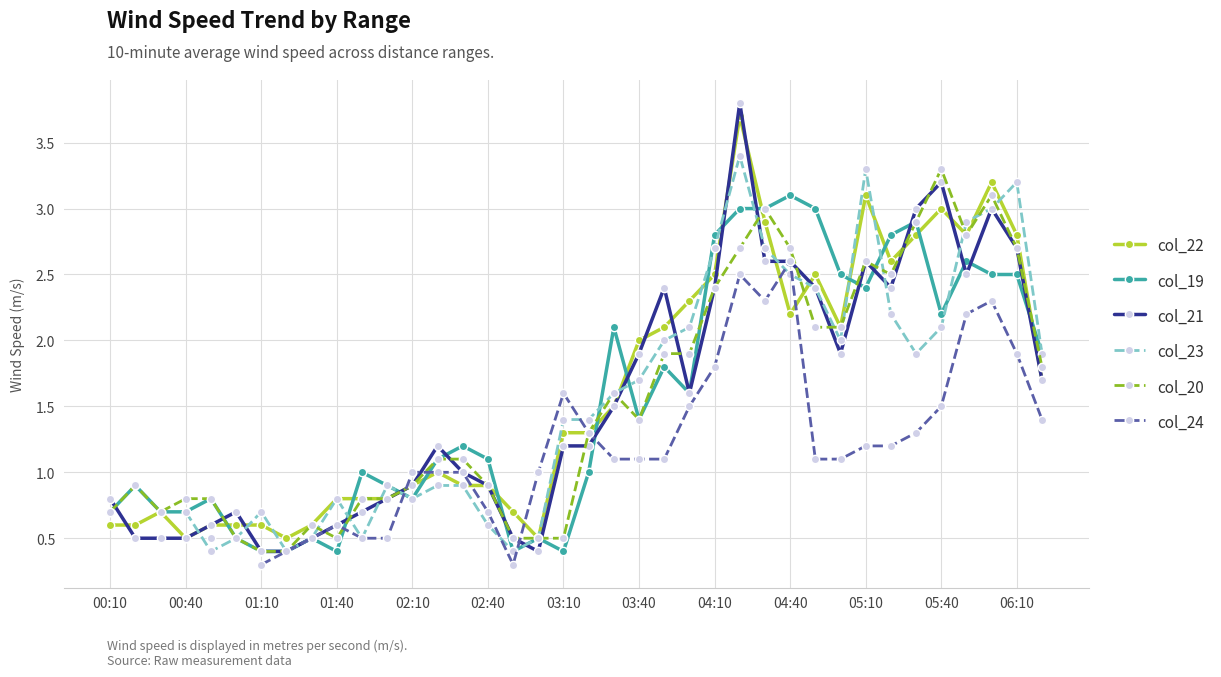

How many lines are shown in the chart?

6